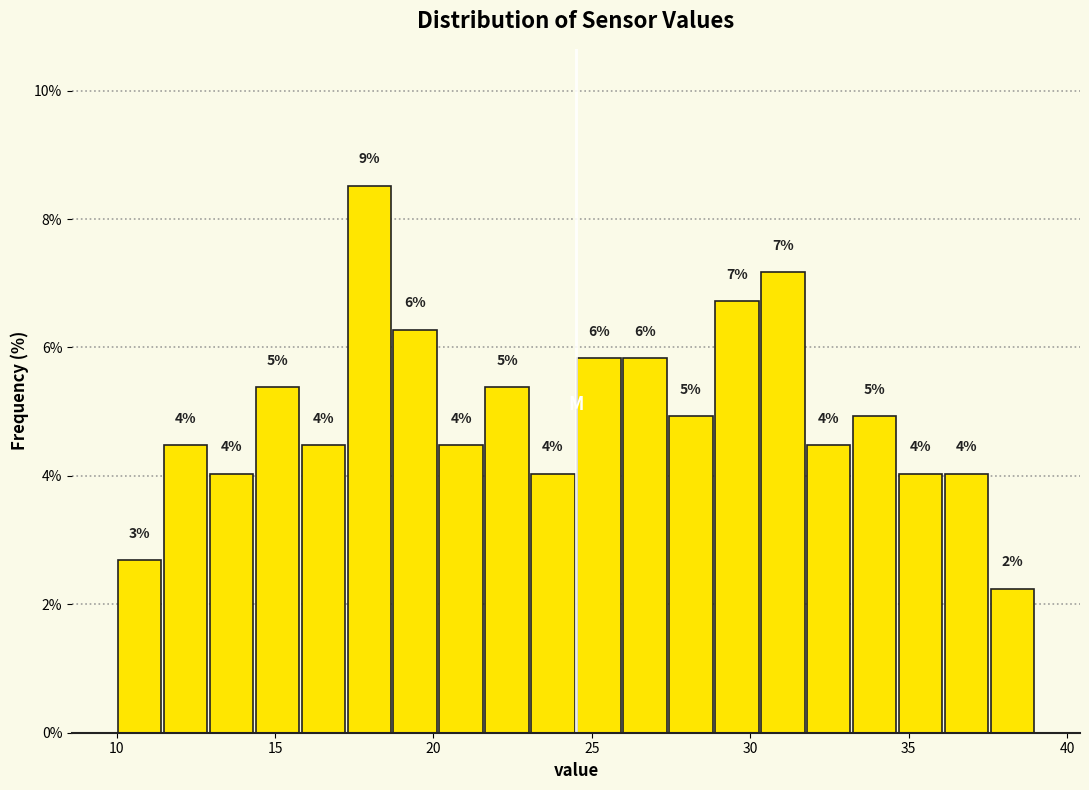

Read against the x-axis, roughly where is the centre of the tallest bar?

18.0